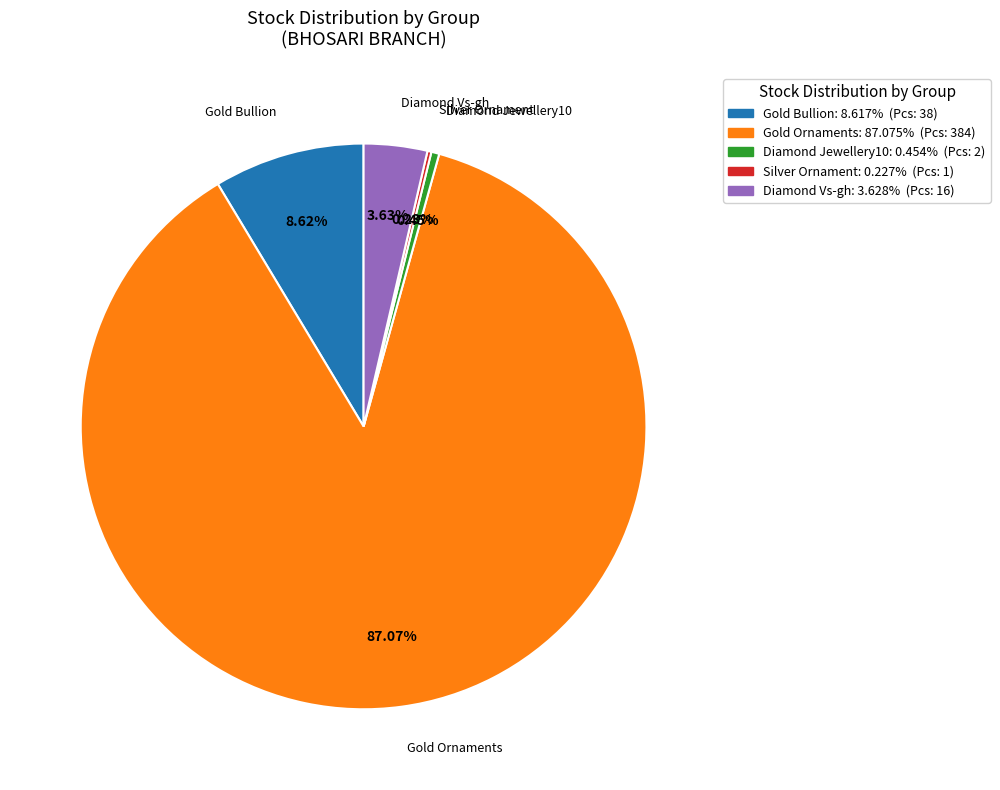

Is there a majority slice in this chart?

Yes